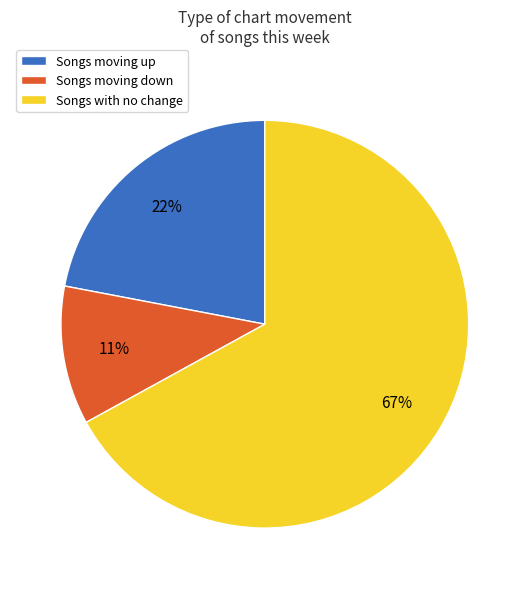

Does any single category account for the majority?

Yes